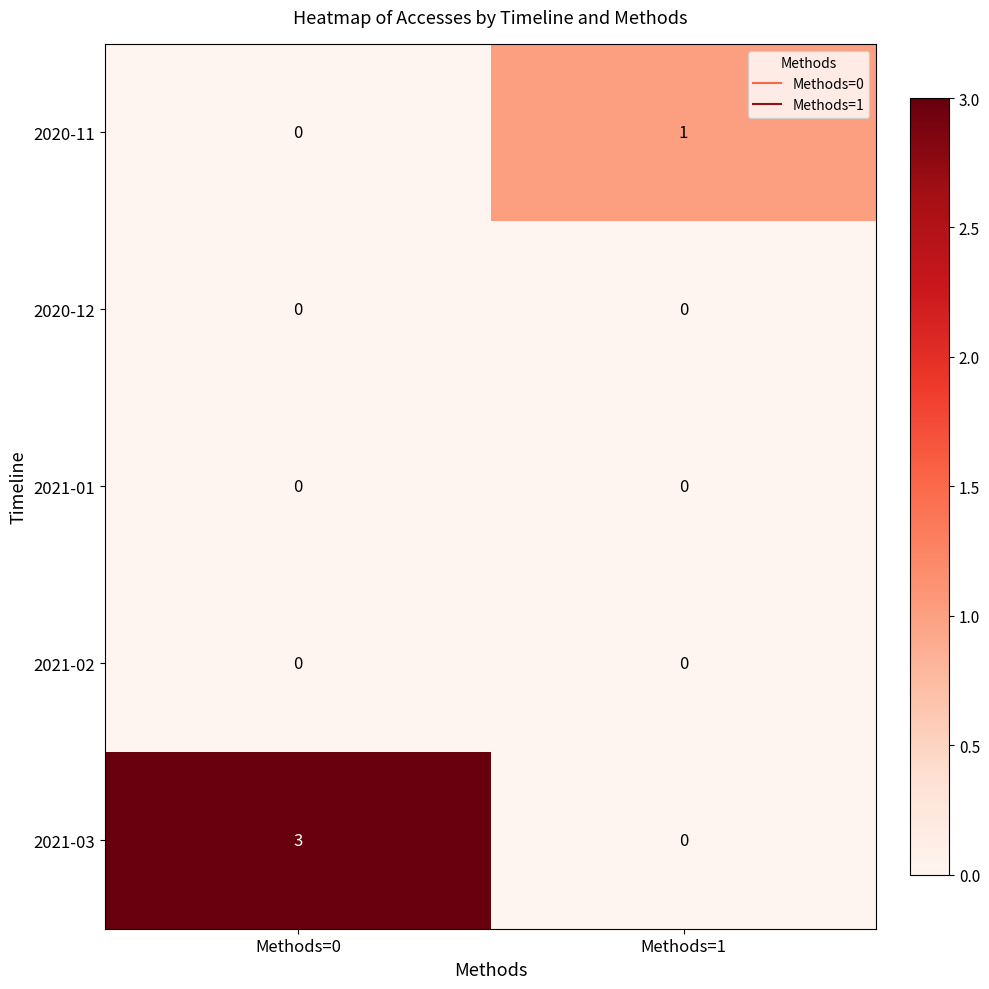

Reading left to right, what are all the values shown in this chart?

2020-11: Methods=0=0	Methods=1=1
2020-12: Methods=0=0	Methods=1=0
2021-01: Methods=0=0	Methods=1=0
2021-02: Methods=0=0	Methods=1=0
2021-03: Methods=0=3	Methods=1=0